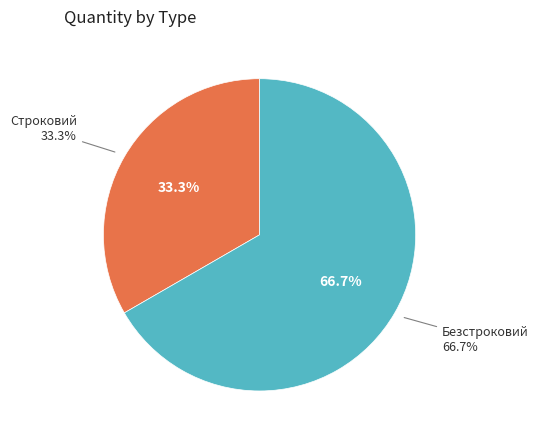

Count the number of slices in the pie.

2